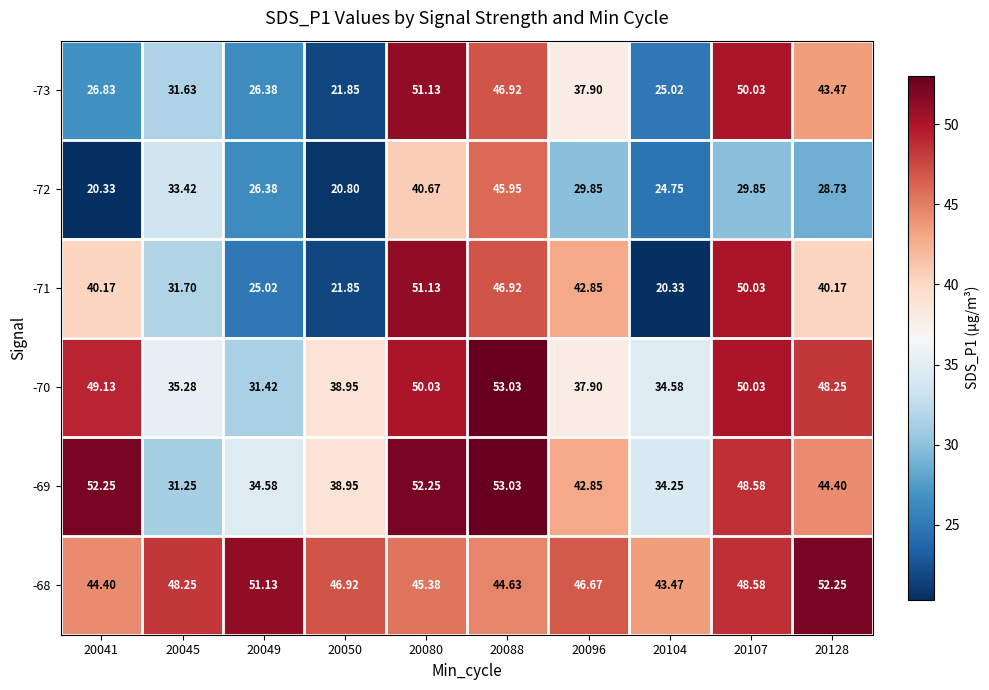

Is the value of -73 at 20041 greater than the value of -68 at 20088?

No